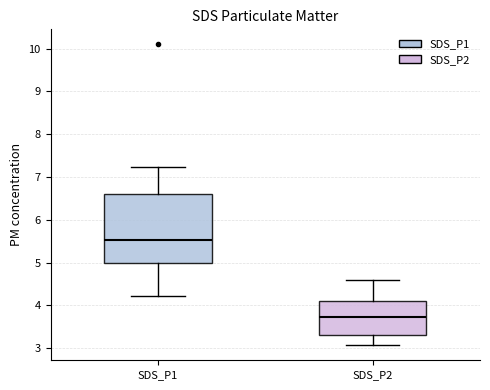

Which box is the tallest, from its lower edge to its upper edge?

SDS_P1